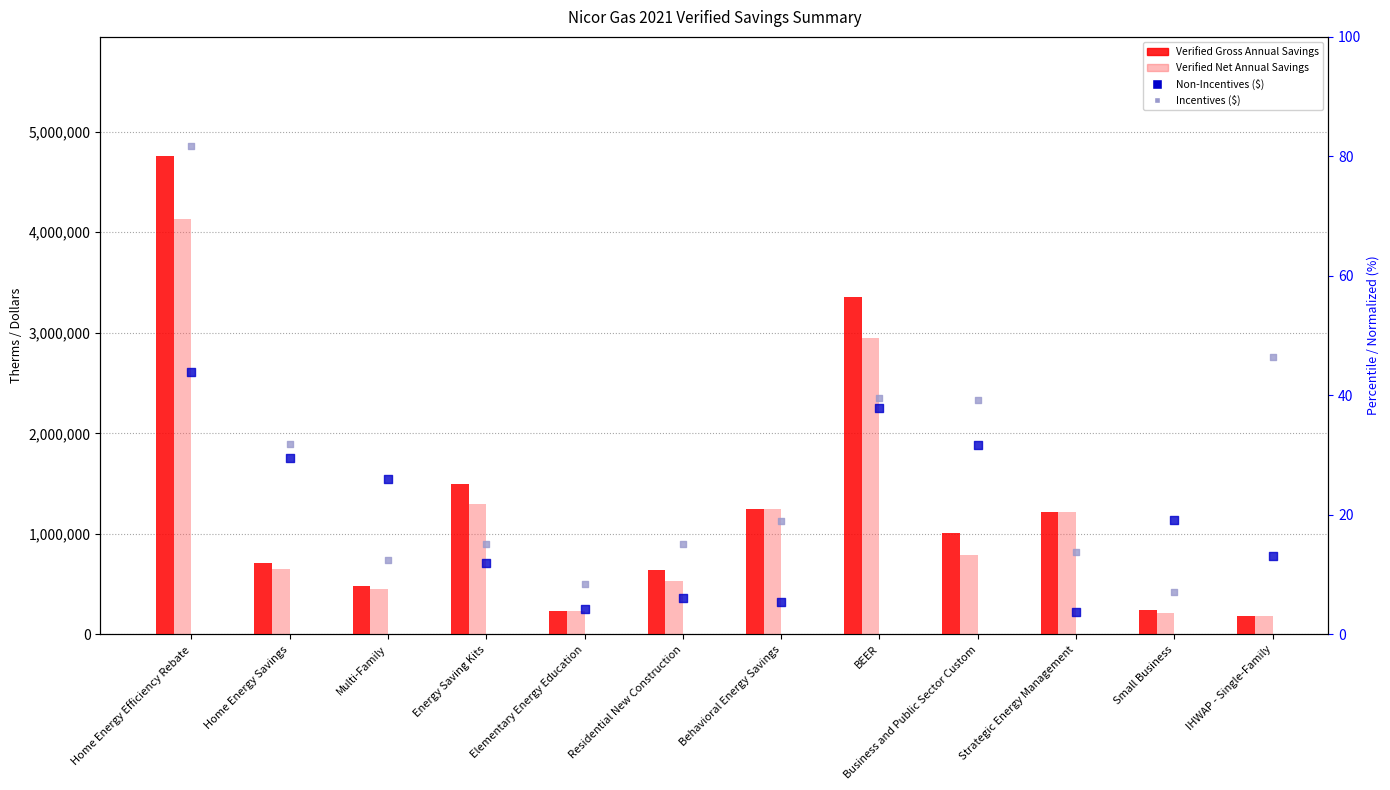

Which series contains the highest Y value?

Verified Gross Annual Savings (Therms)